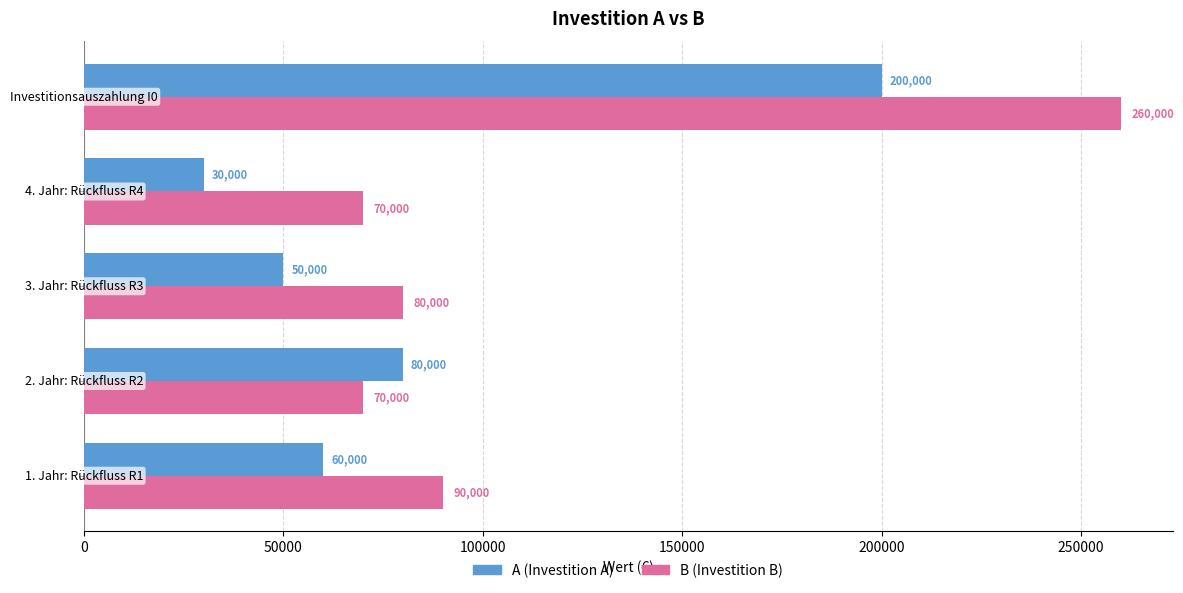

What is the greatest value displayed?

260000